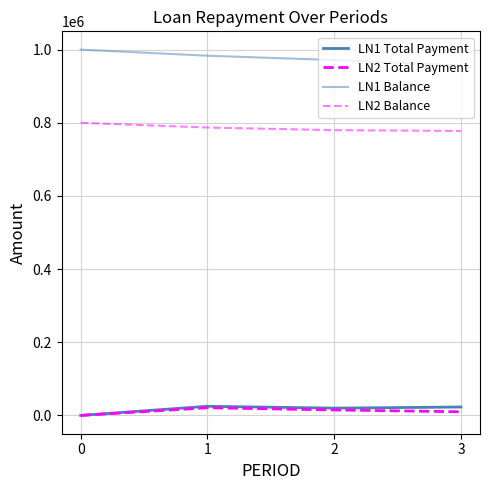

At how many categories does at least one series exceed 276758?

4